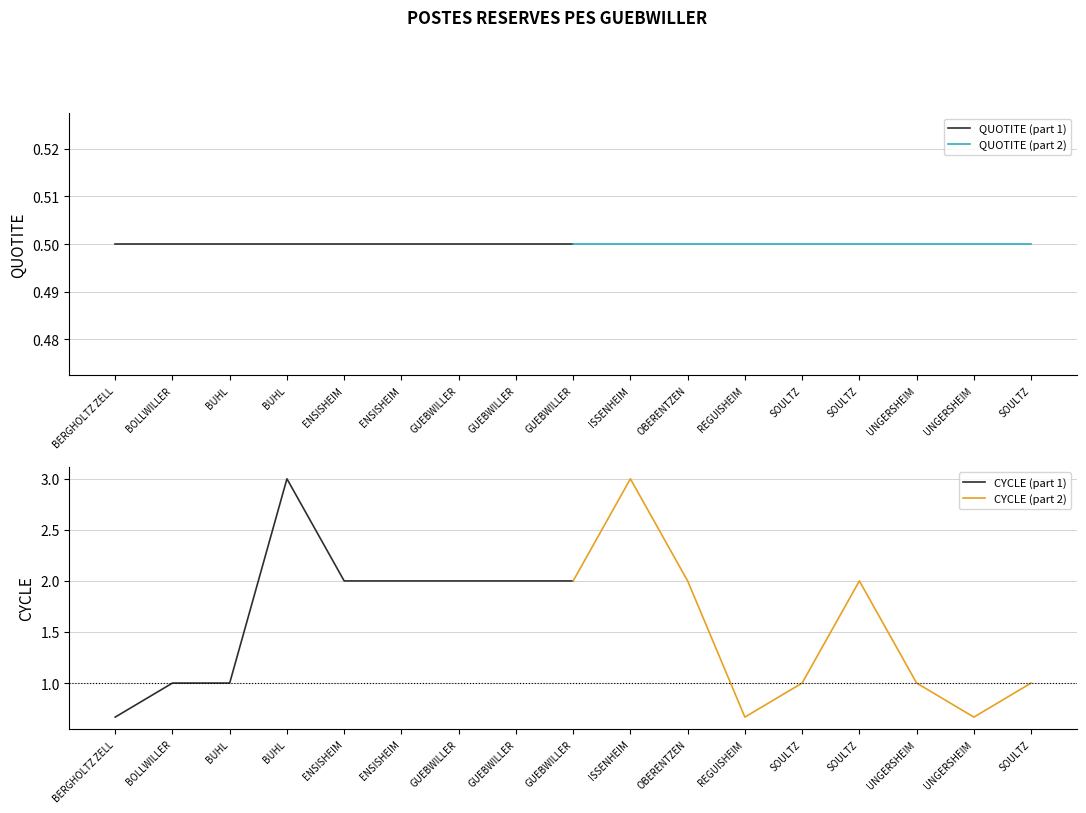

Between ENSISHEIM and BUHL, which is larger?

ENSISHEIM